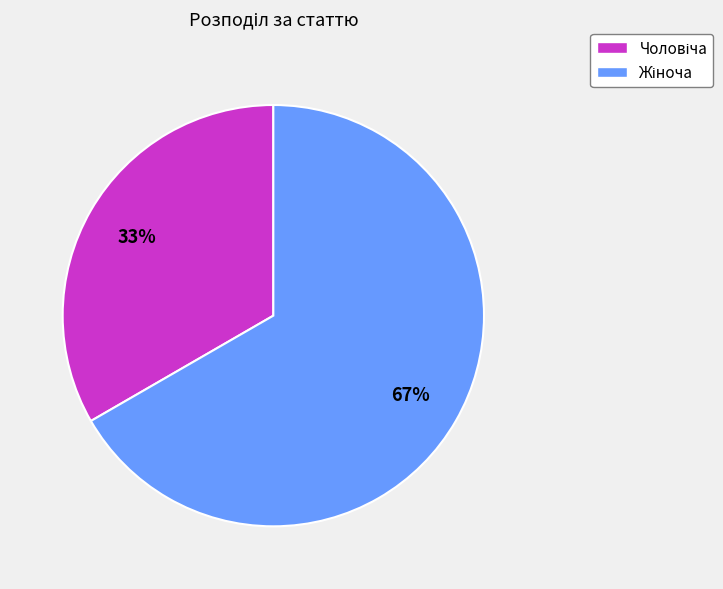

Does any single category account for the majority?

Yes